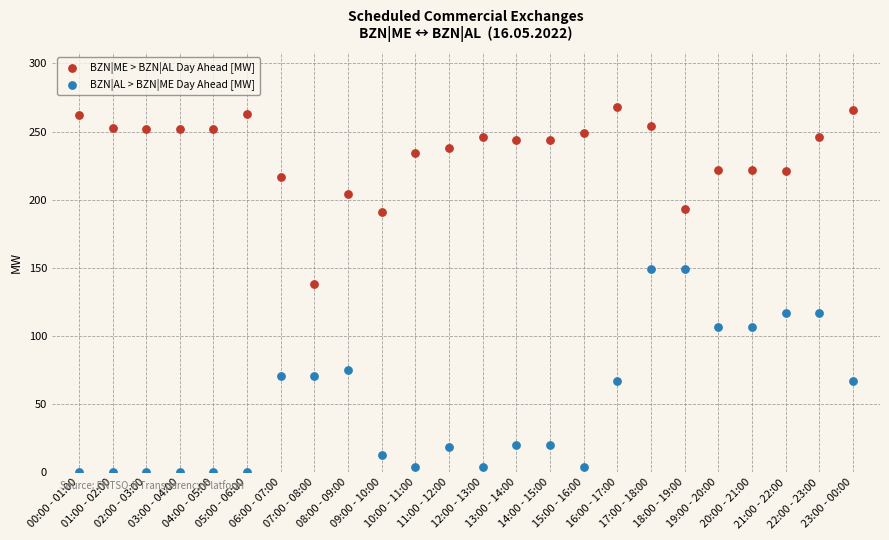

What are all the series names shown in the legend?

BZN|ME > BZN|AL Day Ahead [MW], BZN|AL > BZN|ME Day Ahead [MW]